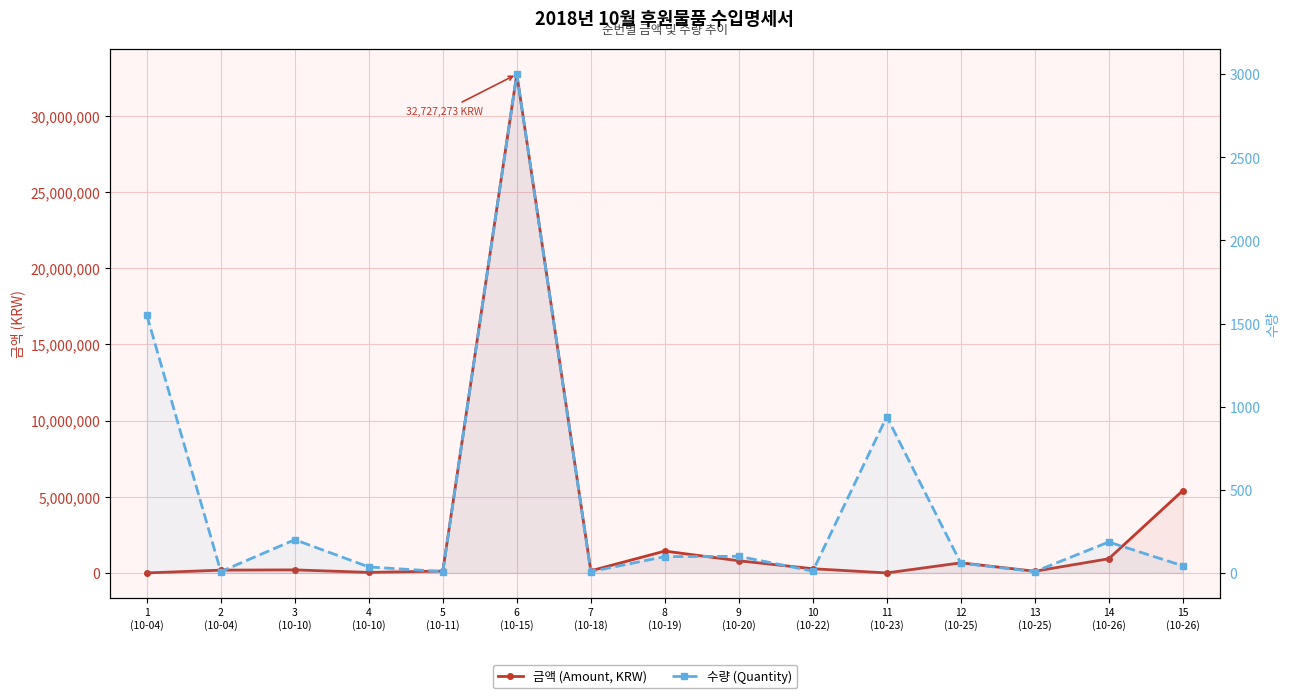

How many lines are shown in the chart?

2